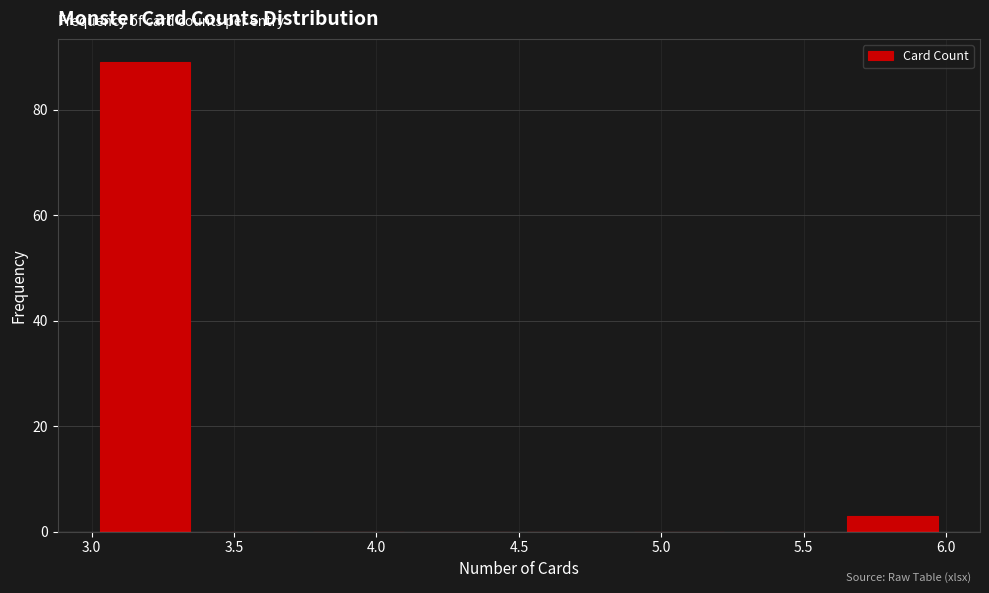

What is the height of the bar covering 5.625 to 6.000 on the x-axis? Neither the bar edges nor the heights are printed on the chart, so give them approximately, as read against the axes.

4